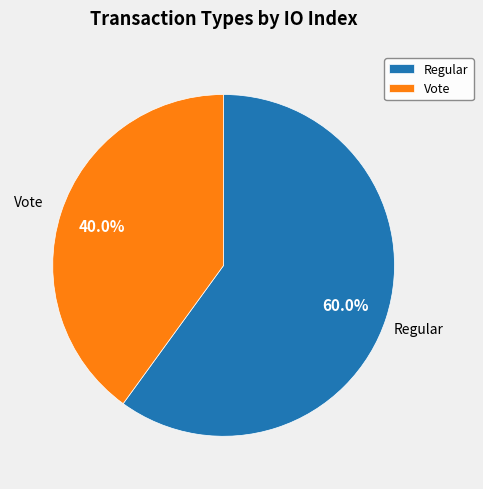

Rank the categories by value from highest to lowest.

Regular, Vote